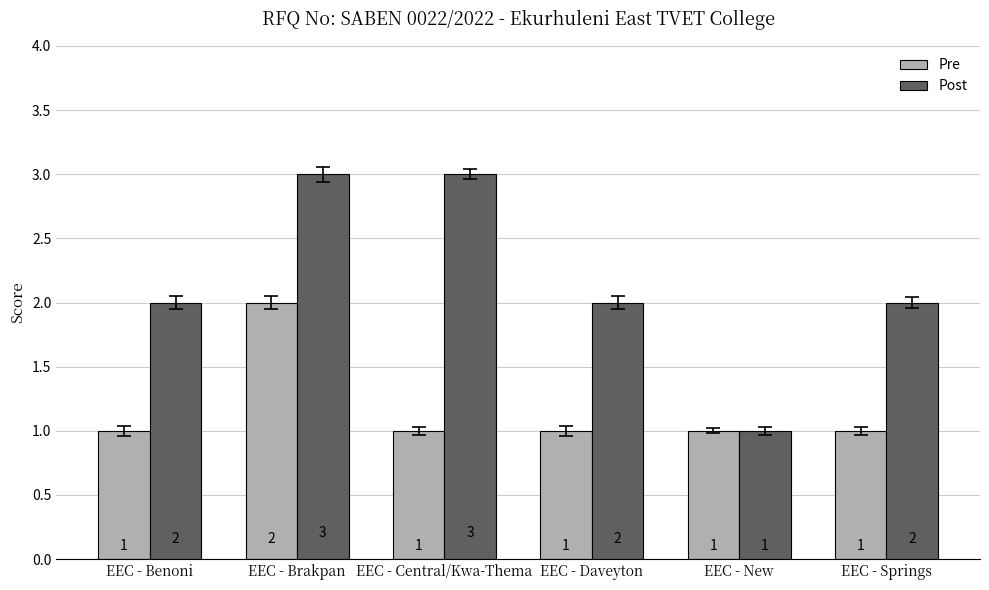

What is the difference between the highest and lowest values at EEC - Benoni?

1